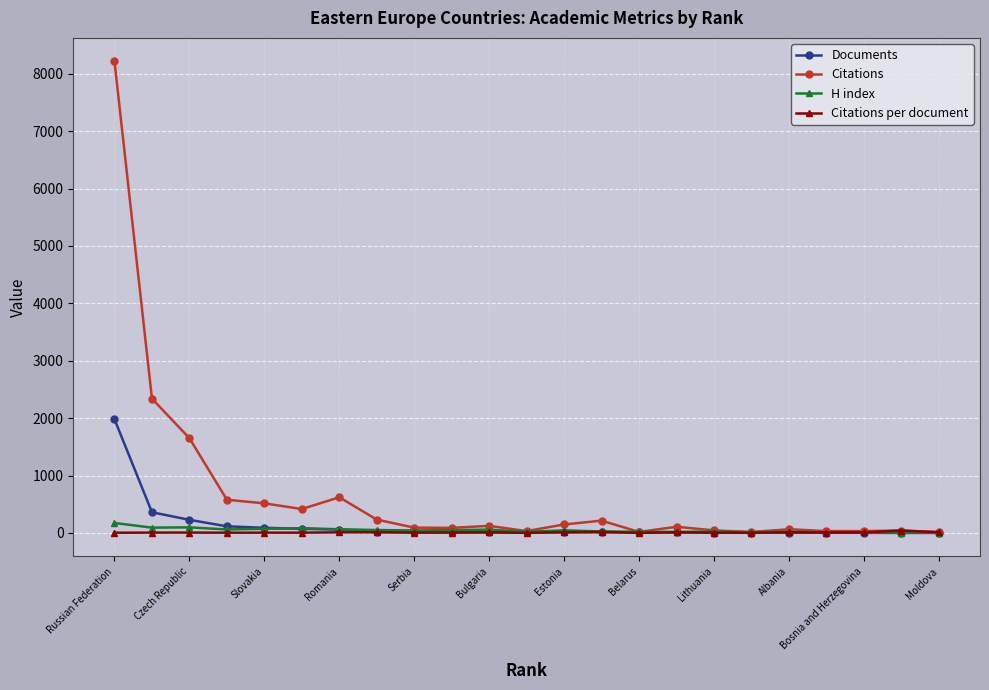

True or false: Citations has more than 2 points higher than both neighbors.

True